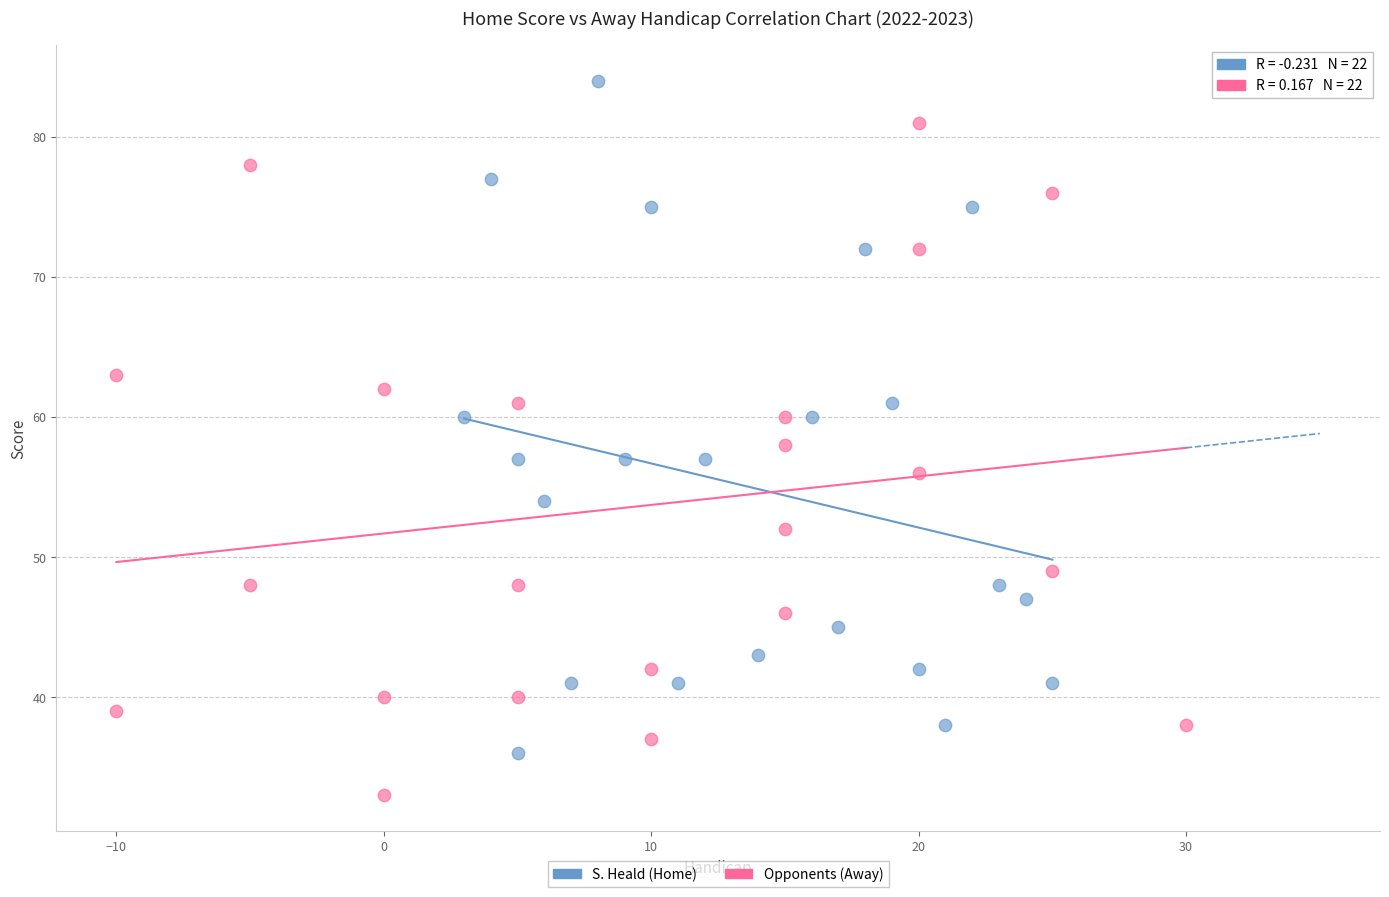

Which series reaches the minimum Y coordinate?

Opponents (Away)